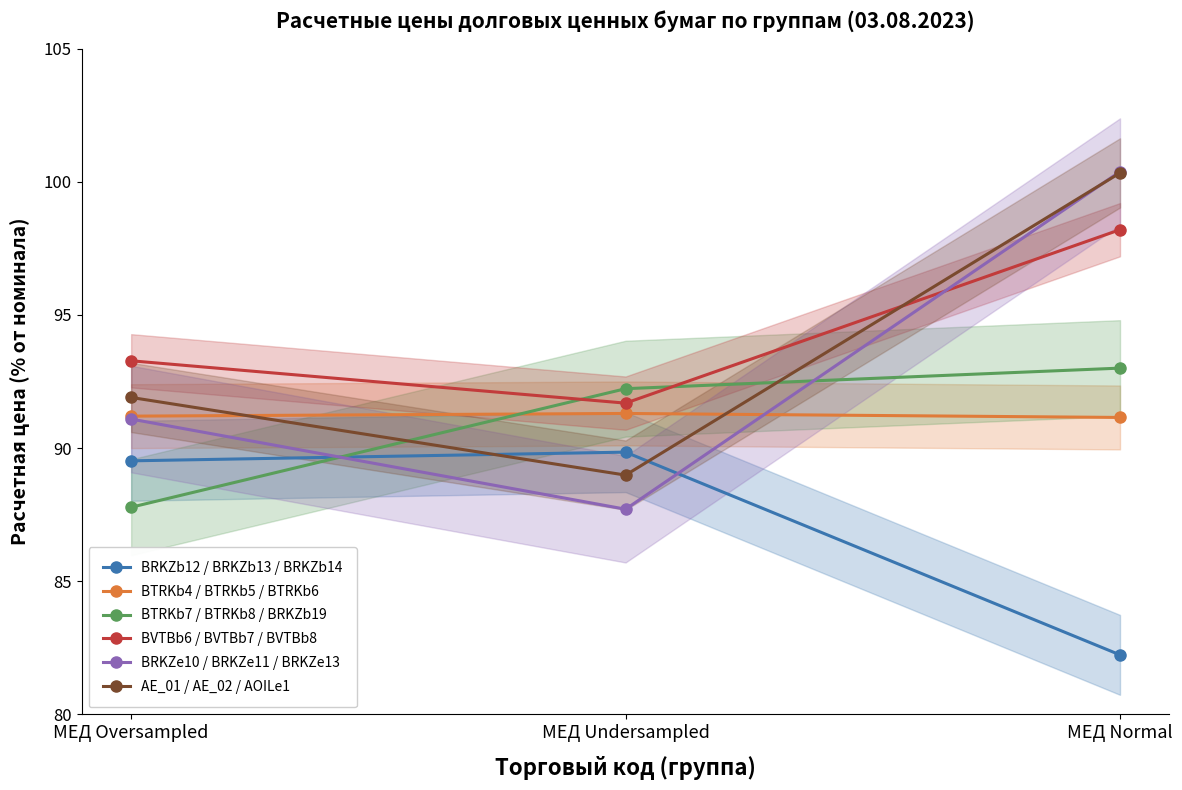

How many data points in AE_01 / AE_02 / AOILe1 are above 91?

2